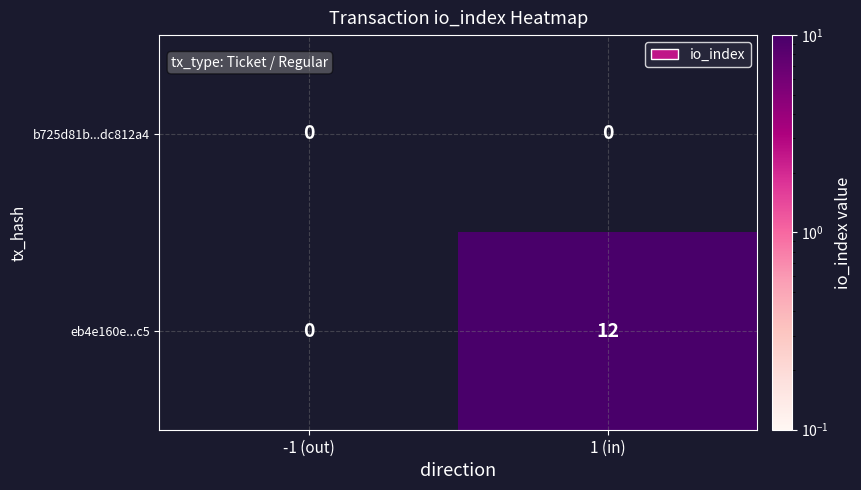

Which category has the highest value across all series?

1 (in)